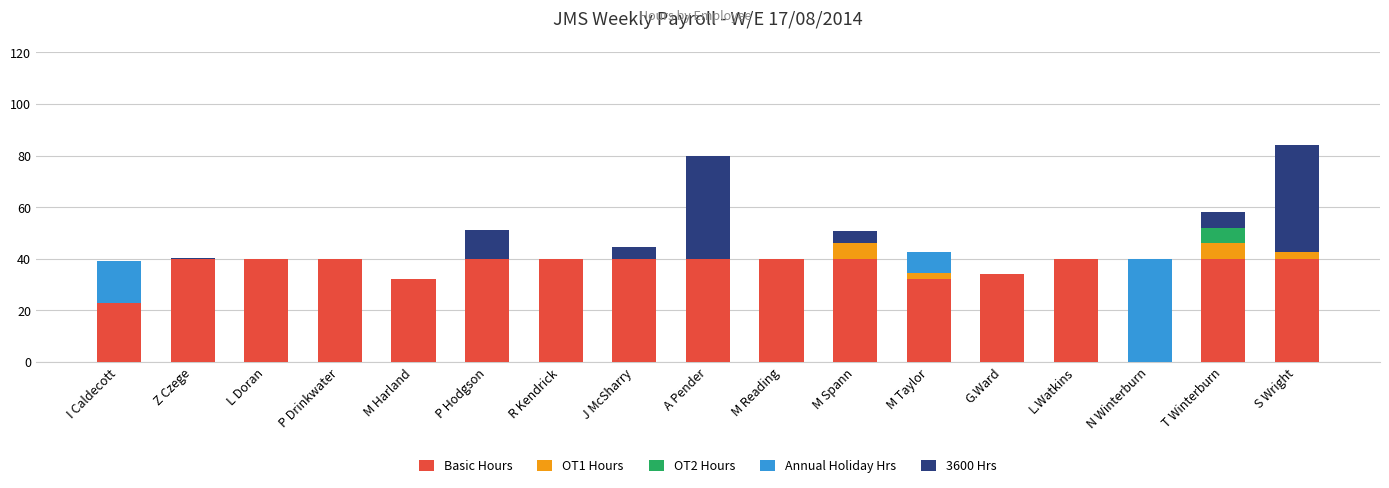

What are all the series names shown in the legend?

Basic Hours, OT1 Hours, OT2 Hours, Annual Holiday Hrs, 3600 Hrs